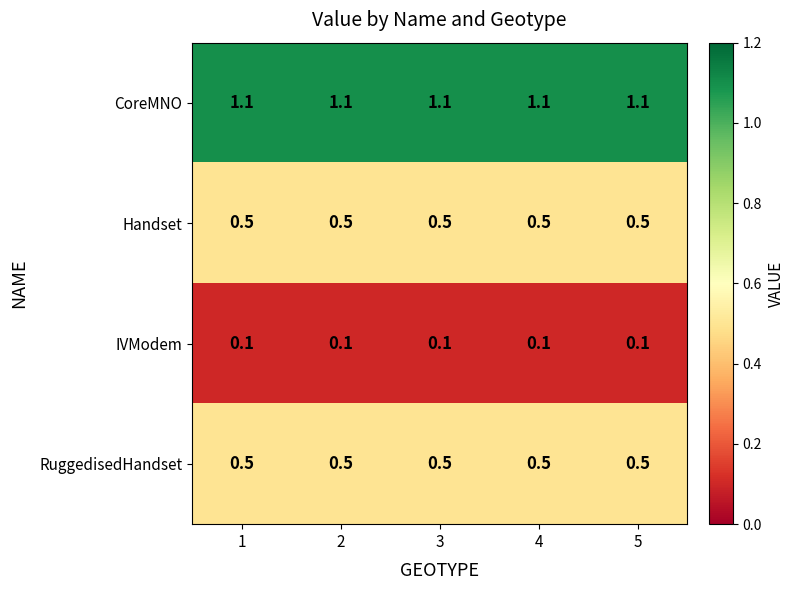

What is the sum of the Handset values at 1 and 5?

1.0